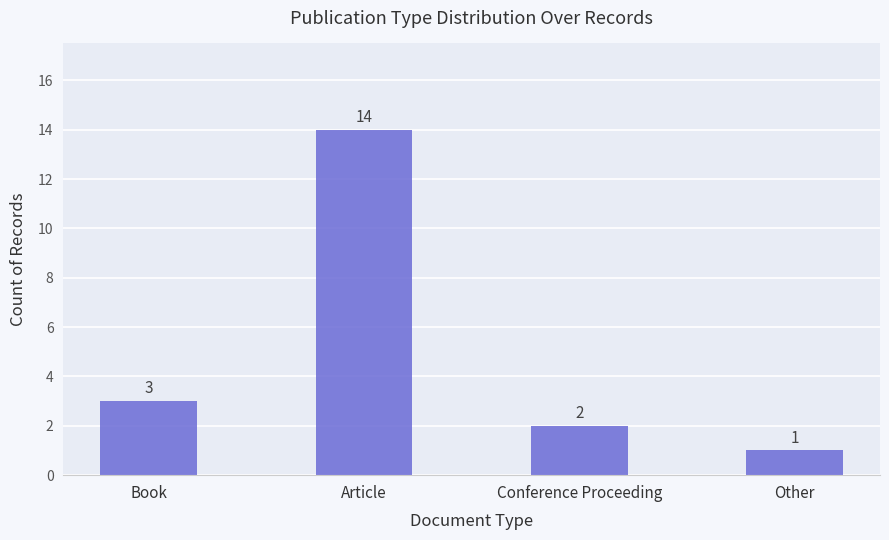

Are the bars grouped side by side (vs. stacked)?

No